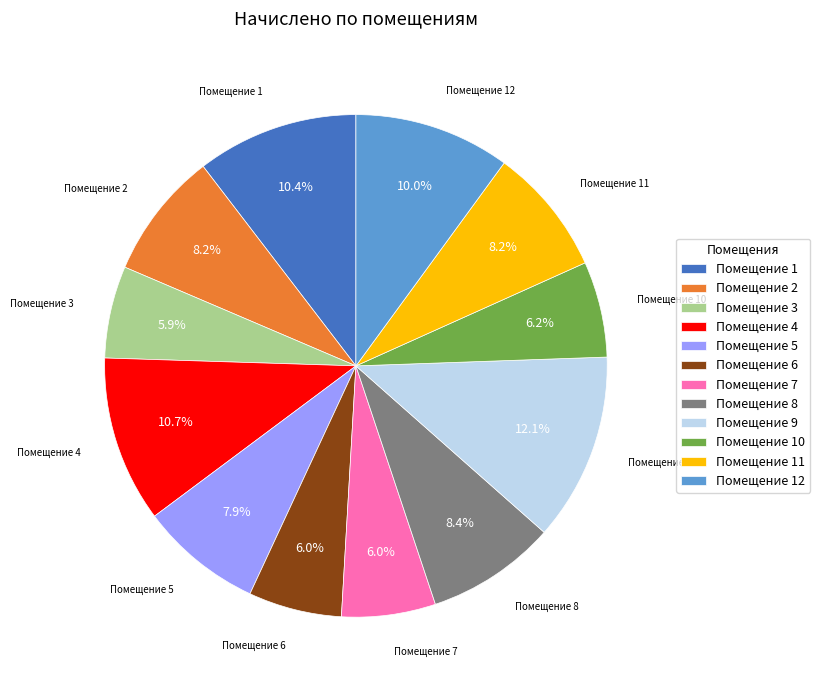

Between Помещение 12 and Помещение 11, which is larger?

Помещение 12